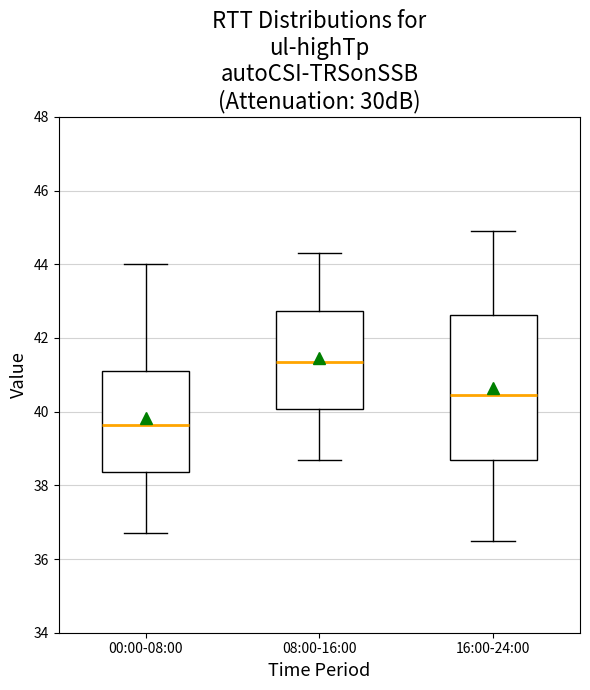

Reading left to right, transcribe this box plot: for each box, give where its median line is, the range the box spans, and where its two whiskers end, as read against the y-axis. The values are not printed on the chart, so give them approximately, as read against the axis.

00:00-08:00: median 39.6, box 38.4 to 41.2, whiskers 36.8 to 44.0
08:00-16:00: median 41.4, box 40.0 to 42.8, whiskers 38.8 to 44.4
16:00-24:00: median 40.4, box 38.8 to 42.6, whiskers 36.6 to 45.0